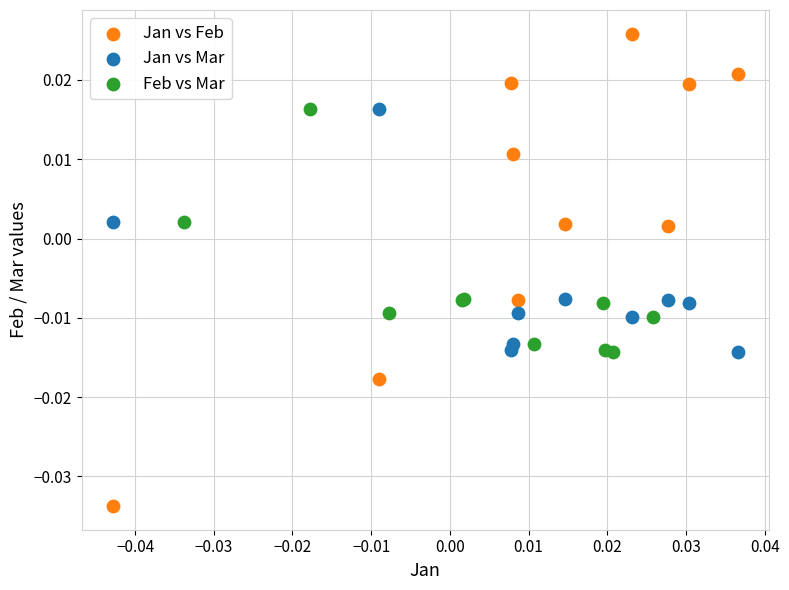

Which series contains the lowest Y value?

Jan vs Feb